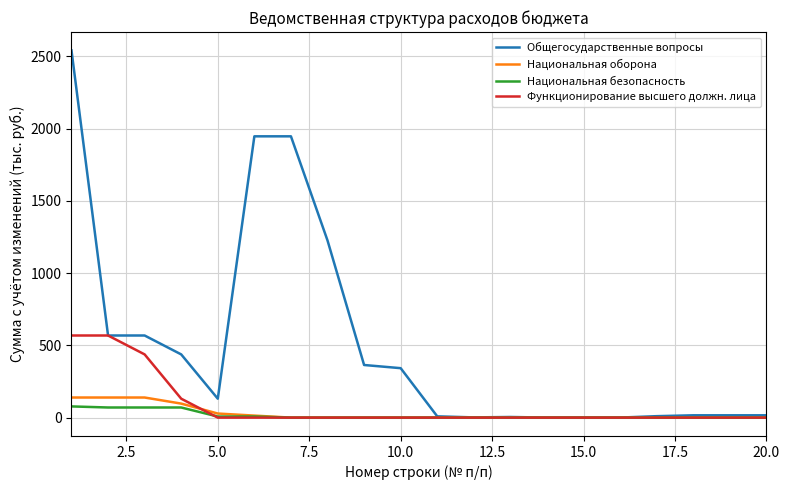

True or false: Функционирование высшего должн. лица and Национальная оборона cross at least once.

True